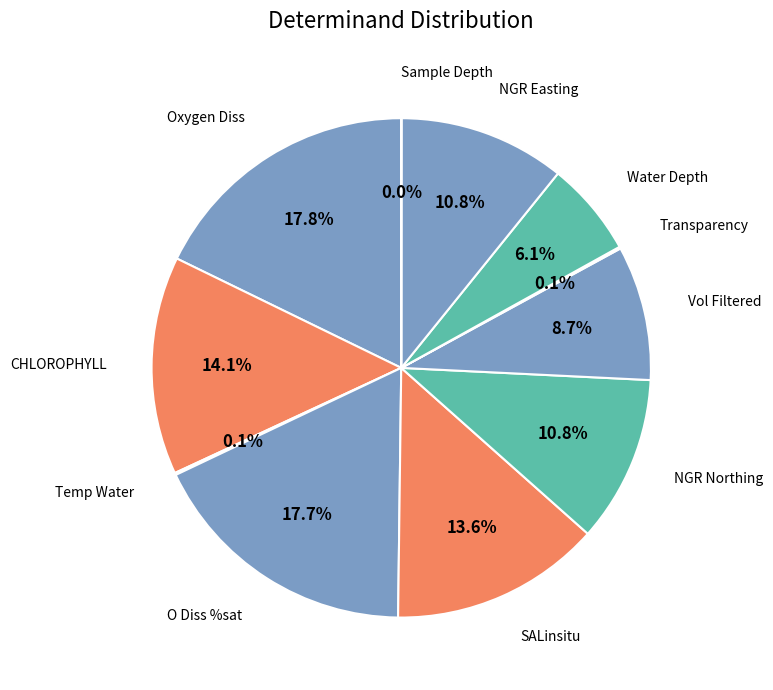

What is the smallest slice in the pie chart?

Sample Depth